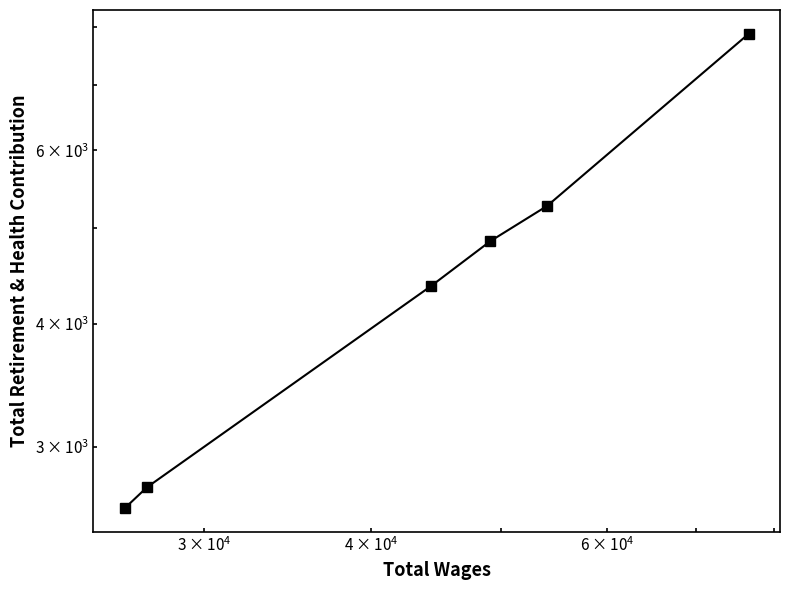

How many lines are shown in the chart?

1